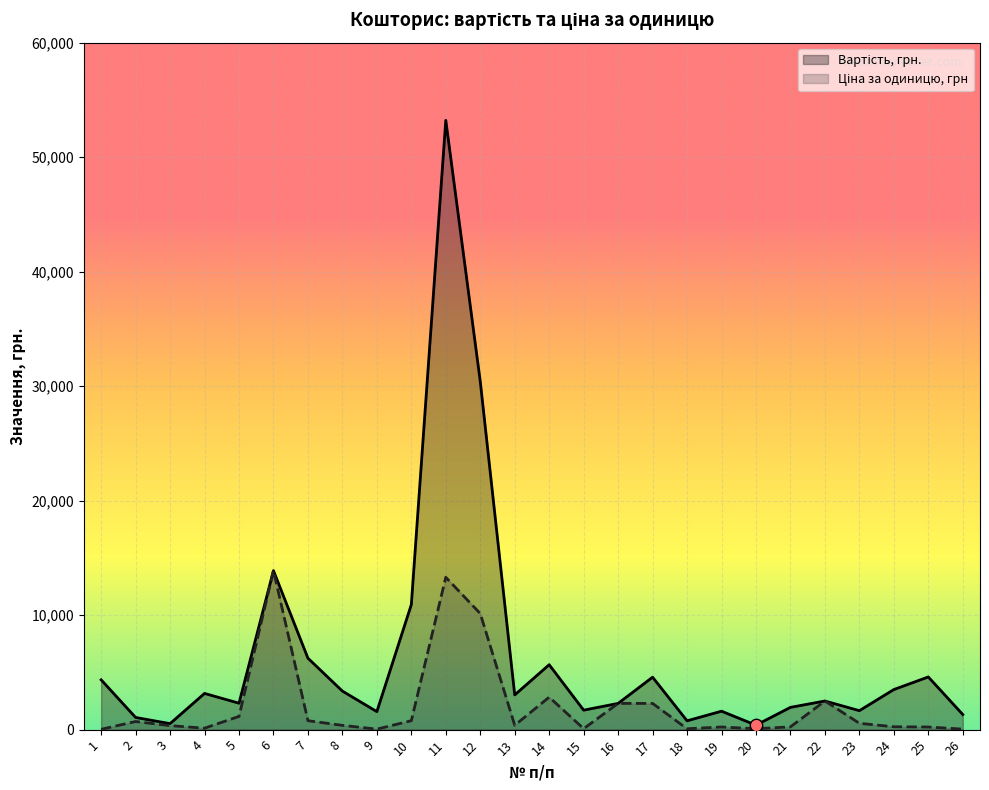

Is the value of Вартість, грн. at 9 greater than the value of Ціна за одиницю, грн at 5?

Yes